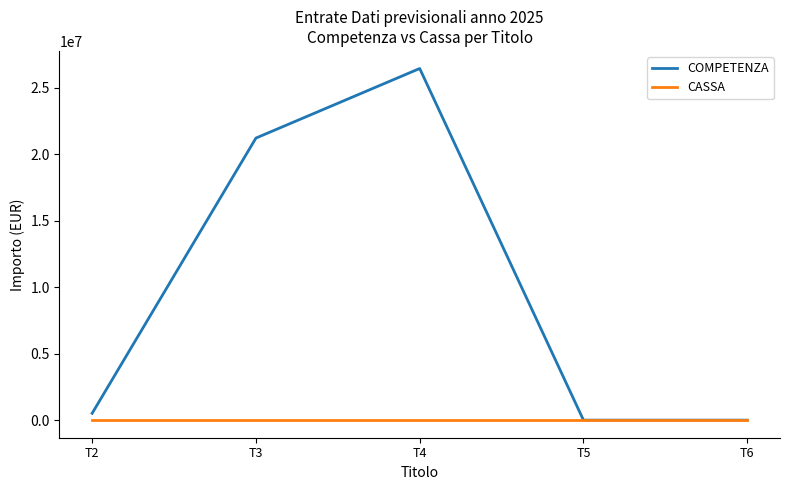

What is the maximum value for COMPETENZA?

26446086.8